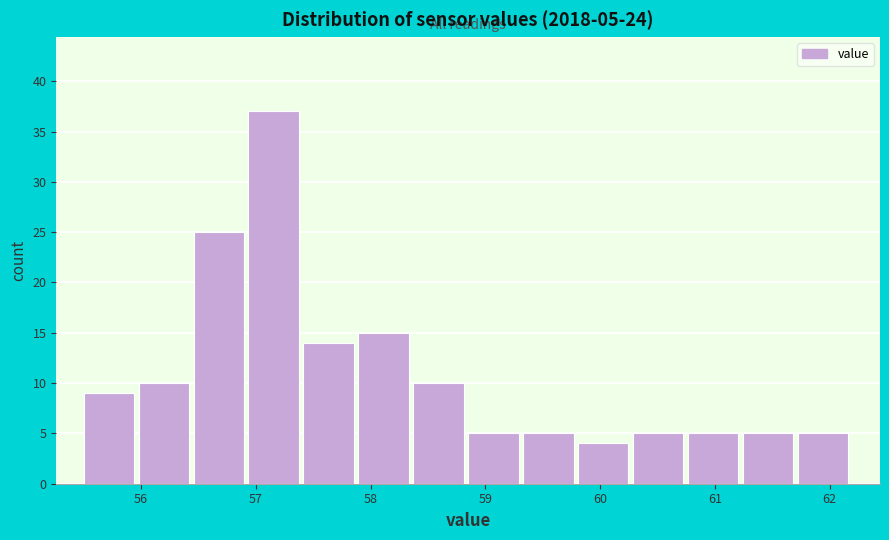

Over which range of the x-axis is the bar tallest?

56.9 to 57.4